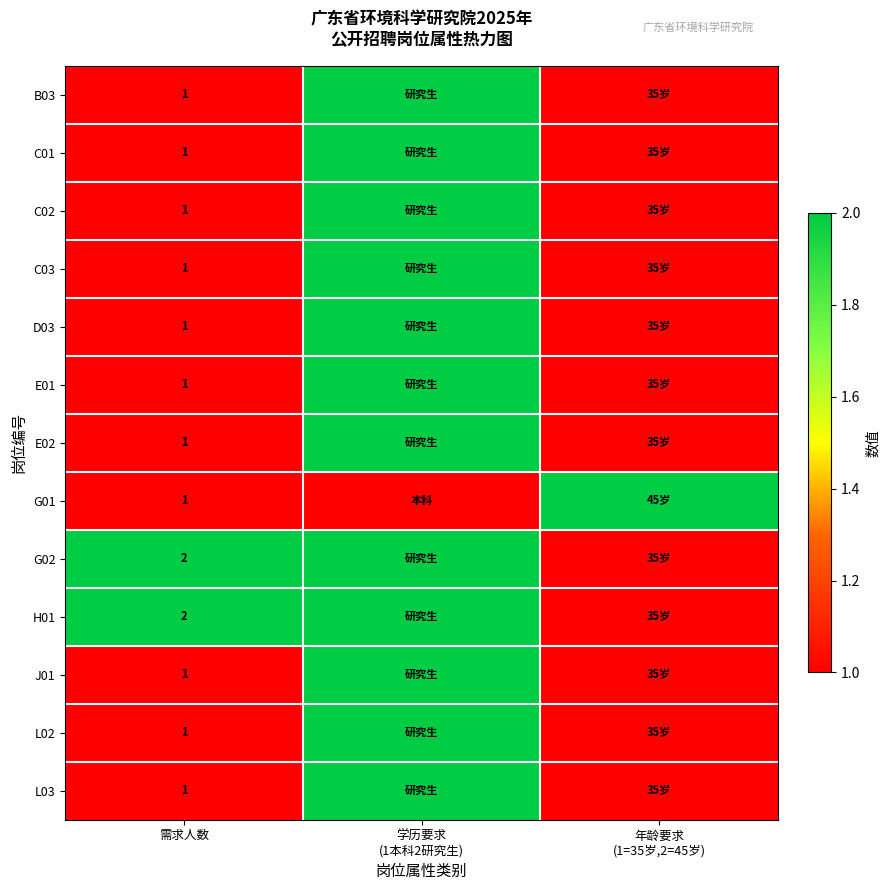

Is it true that L02 equals 1 at 需求人数?

True